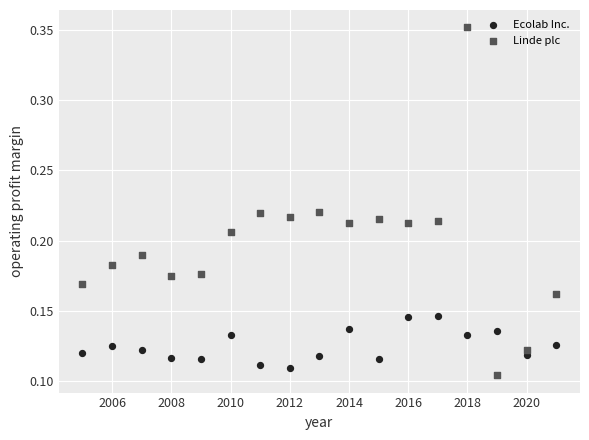

Which series contains the highest Y value?

Linde plc